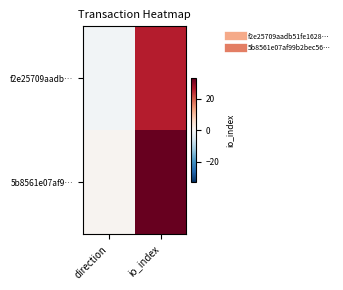

What is the difference between the highest and lowest values at direction?

2